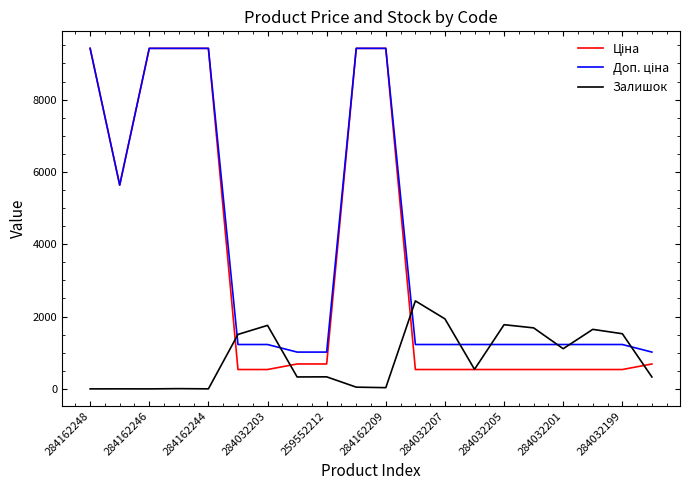

What is the maximum value shown in the chart?

9416.9